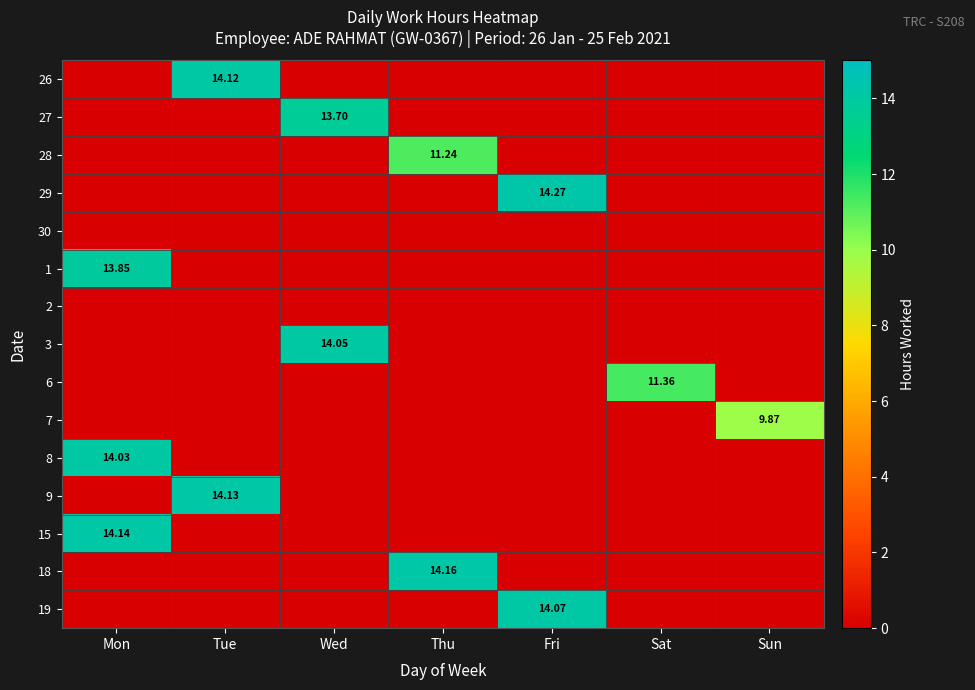

At which category is the sum across all series the highest?

Mon